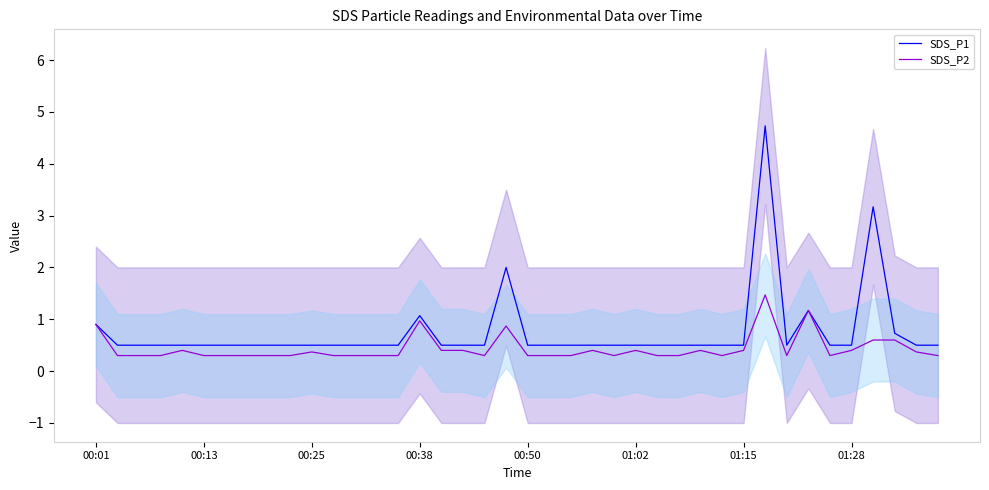

What is the lowest value of the SDS_P2 series?

0.3